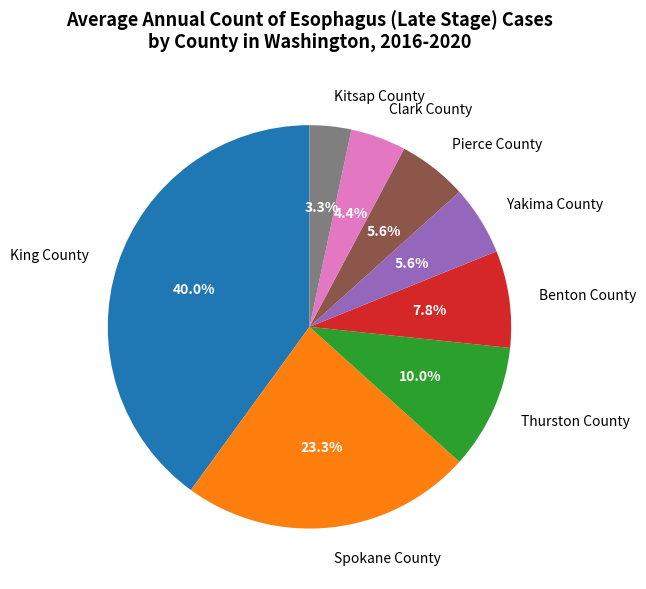

Approximately how many times larger is the value at Yakima County compared to Pierce County?

1.0